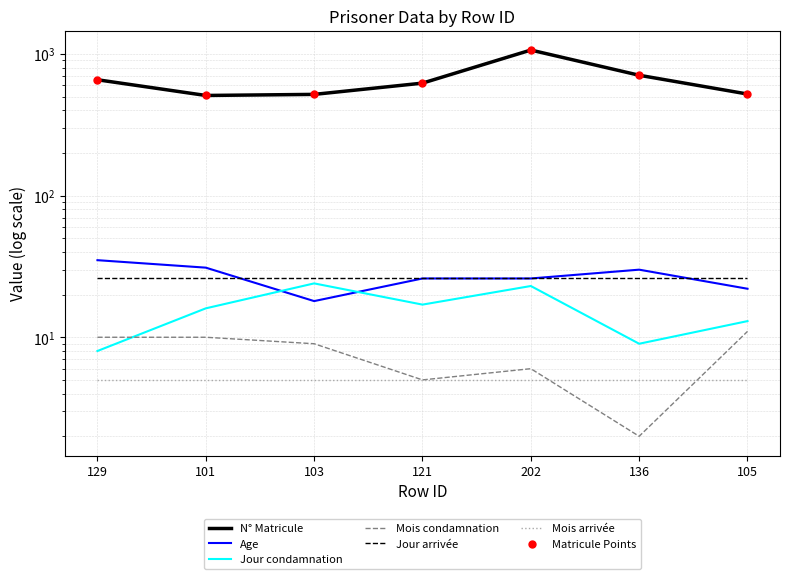

Which series has the widest spread of Y values?

N_Matricule